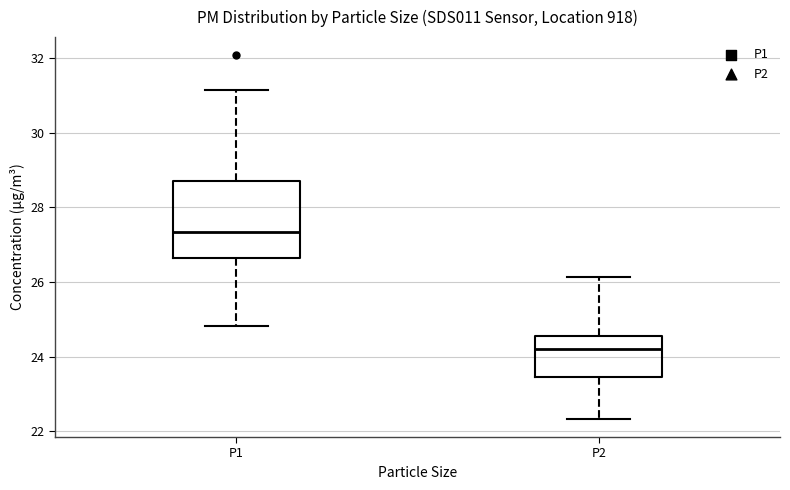

Comparing the boxes themselves (not the whiskers), which one is the tallest?

P1